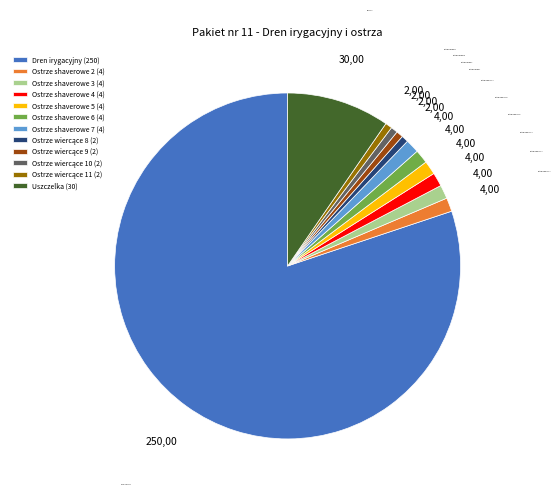

The Ostrze shaverowe 2 slice represents 14% of the pie. True or false?

False